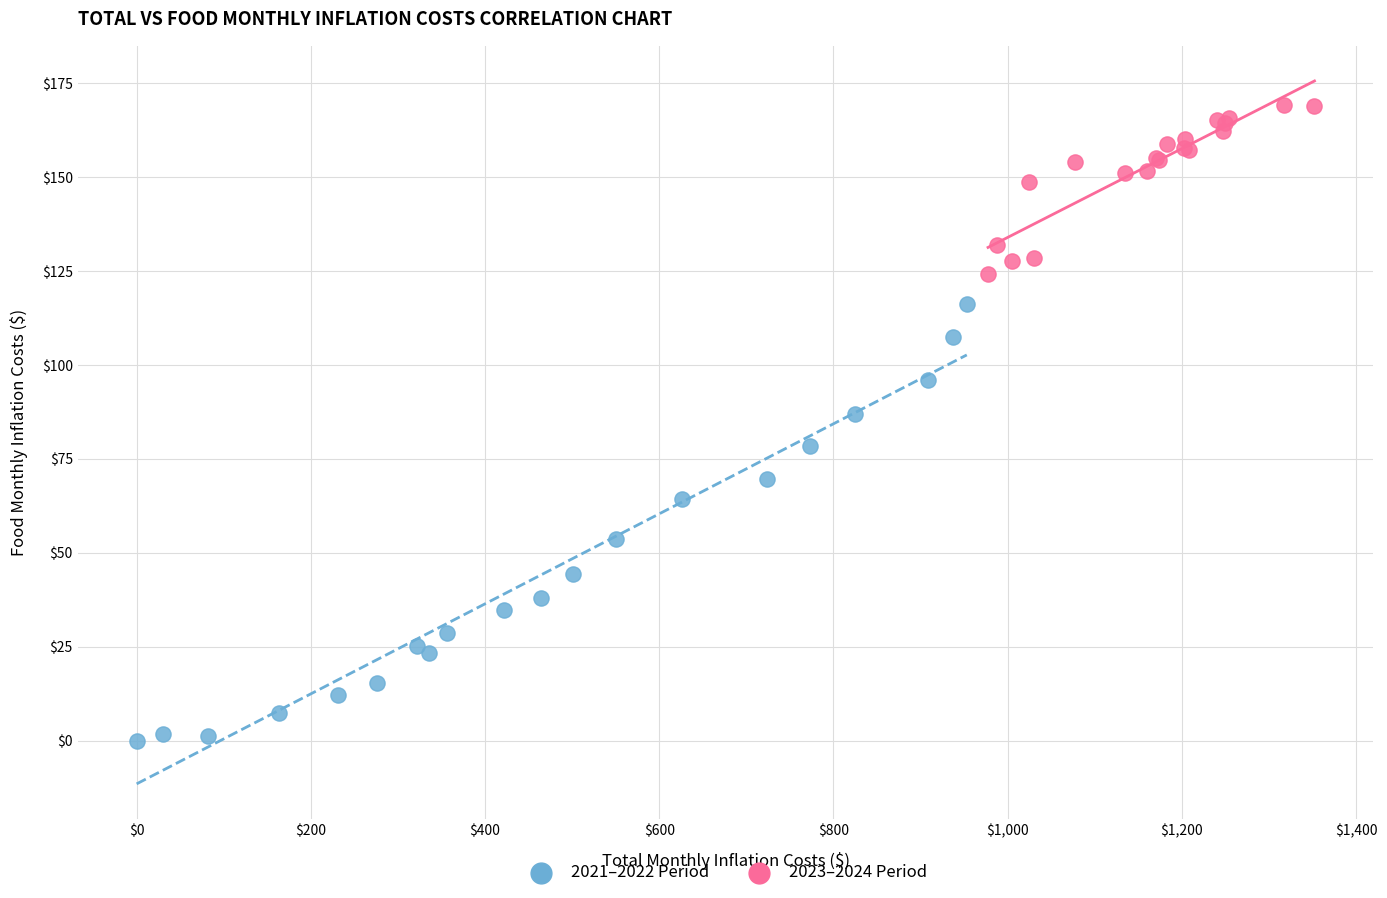

What are all the series names shown in the legend?

2021–2022 Period, 2023–2024 Period